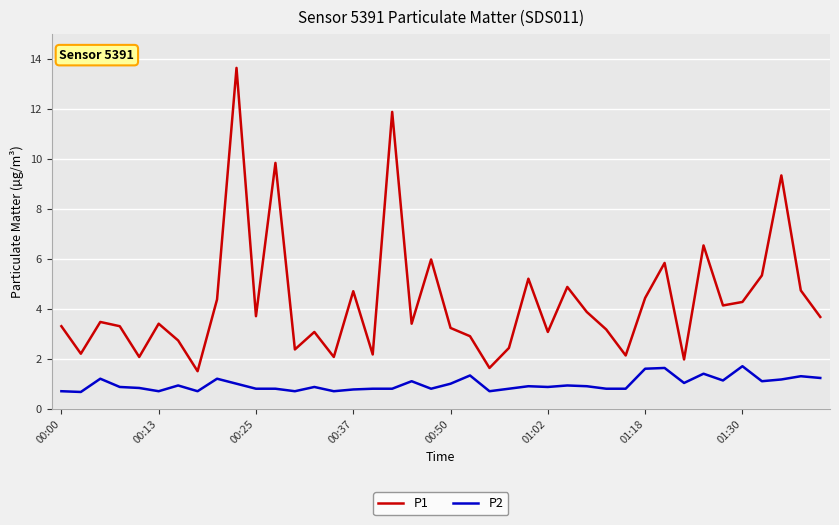

Which series has the largest range (max minus min)?

P1